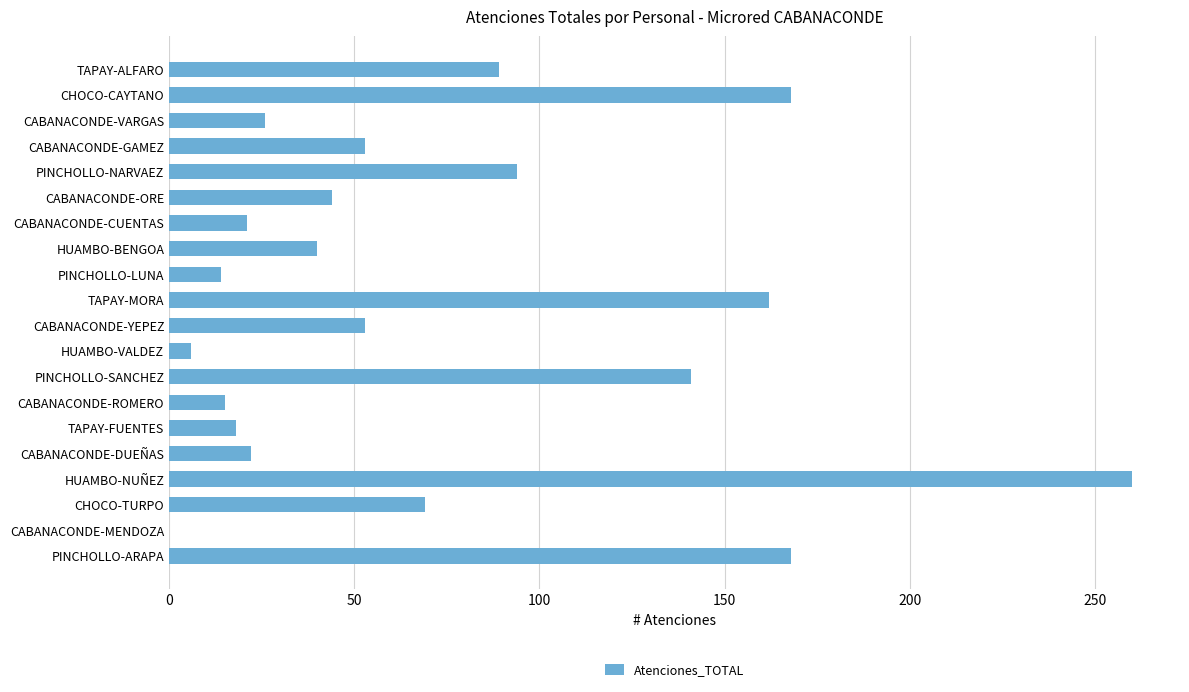

What value does the data have at PINCHOLLO-ARAPA?

168